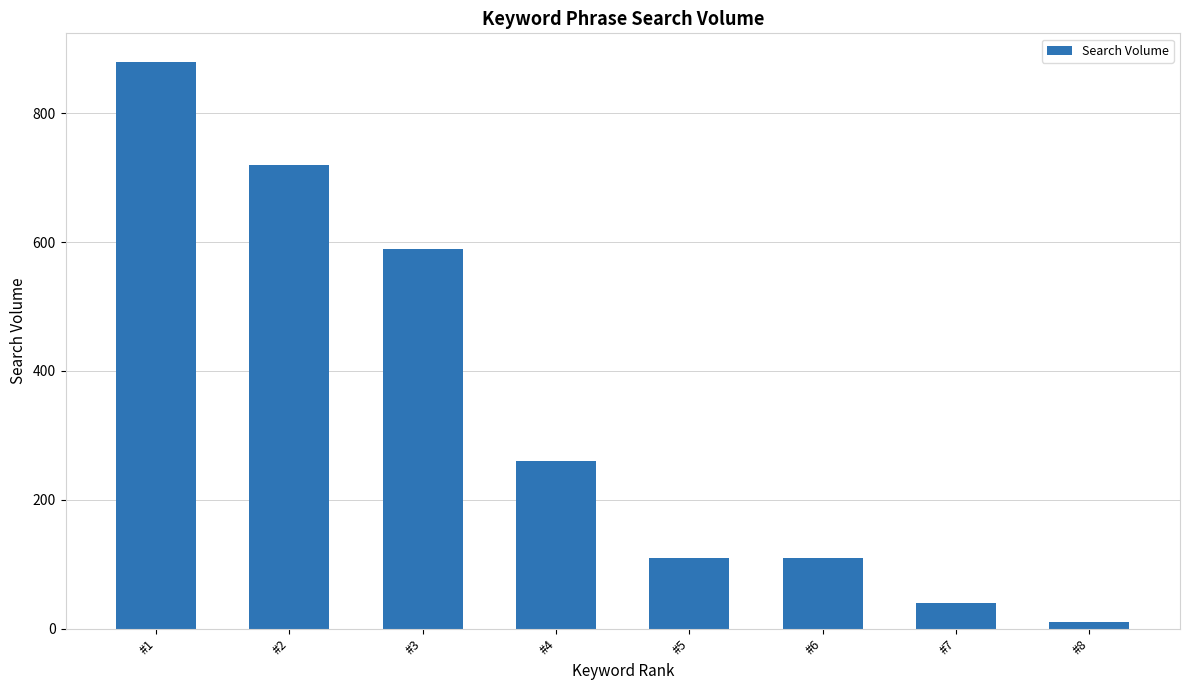

At which label does the data first exceed 260?

#1